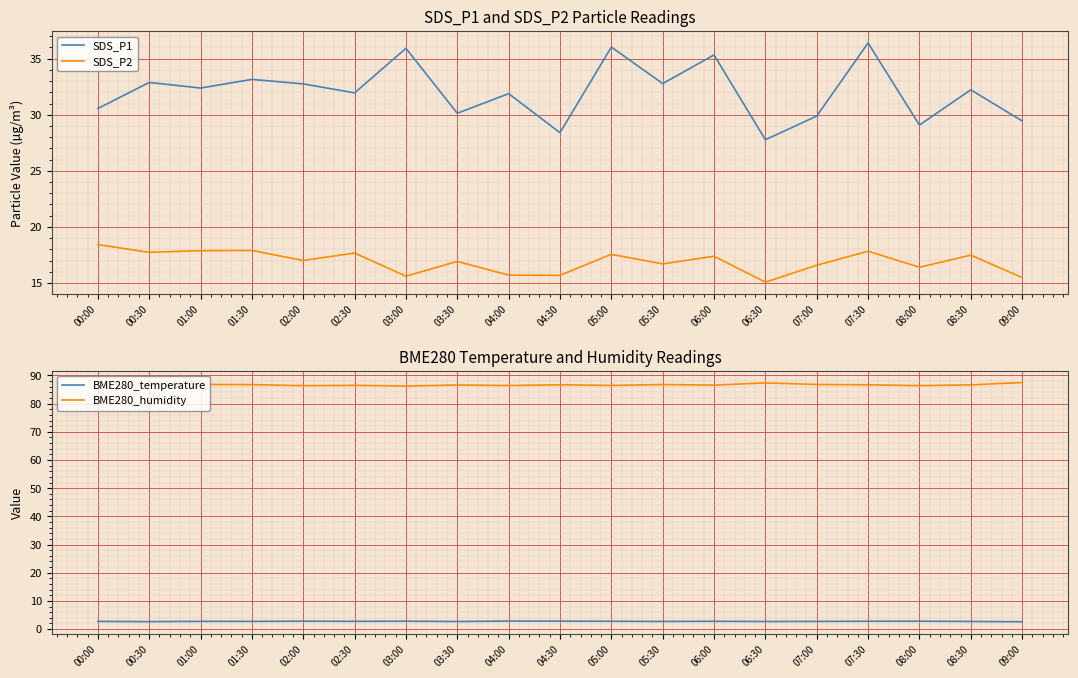

How many interior local peaks does the SDS_P1 series have?

8